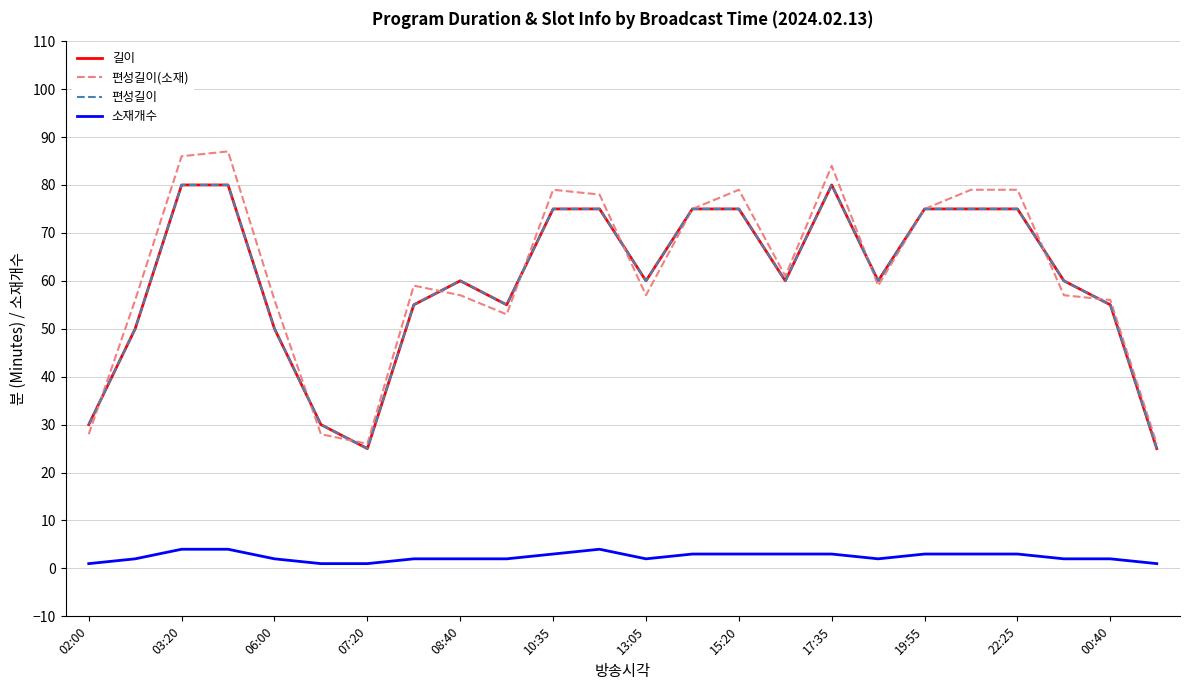

True or false: 편성길이(소재) has more than 1 points higher than both neighbors.

True